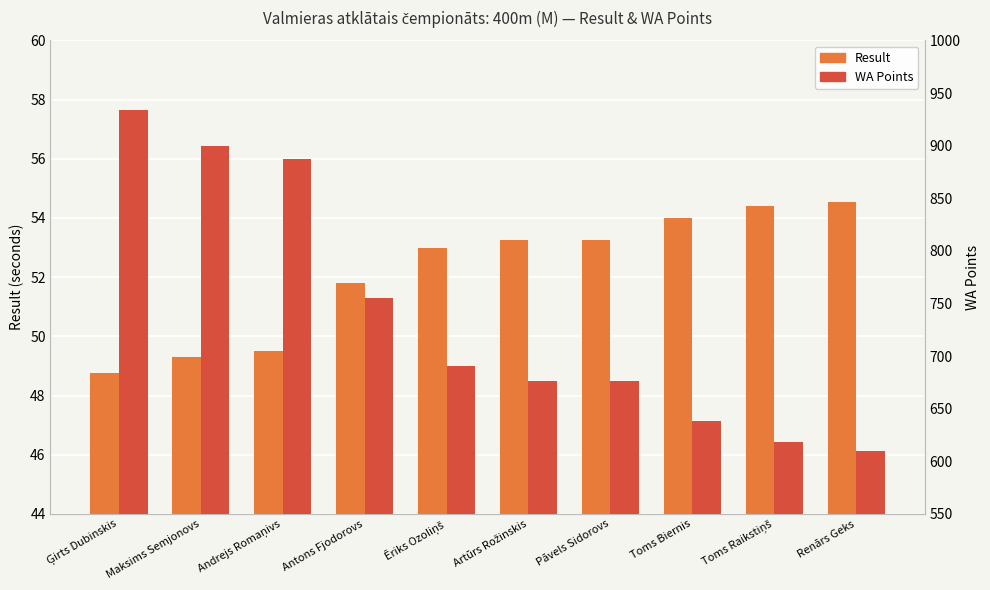

Rank the series at Toms Raikstiņš from highest to lowest value.

WA, Result